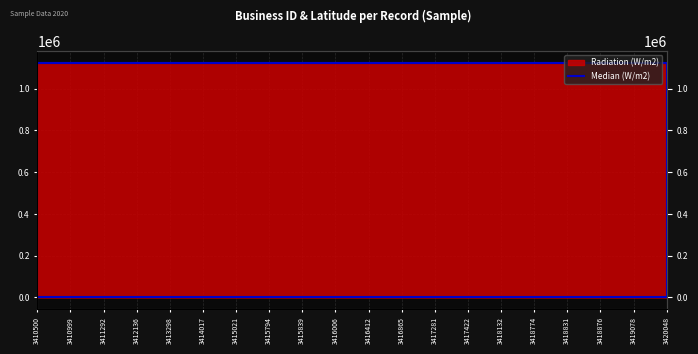

What is the value of the 6th point from the left?

1124163